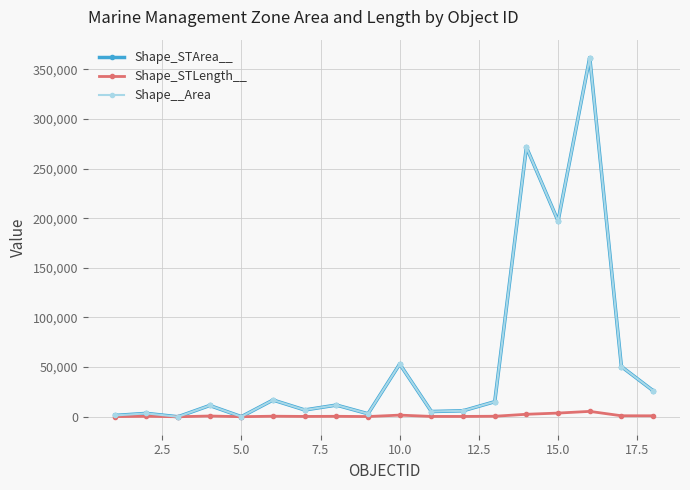

What is the greatest value displayed?

361774.1